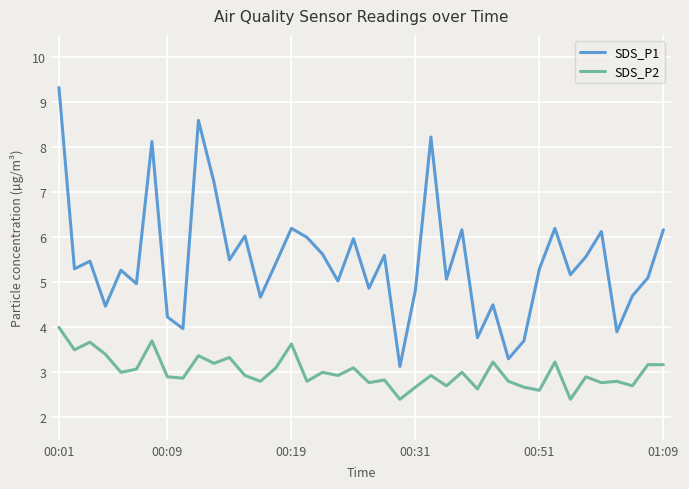

Rank the series by their maximum value, from highest to lowest.

SDS_P1, SDS_P2